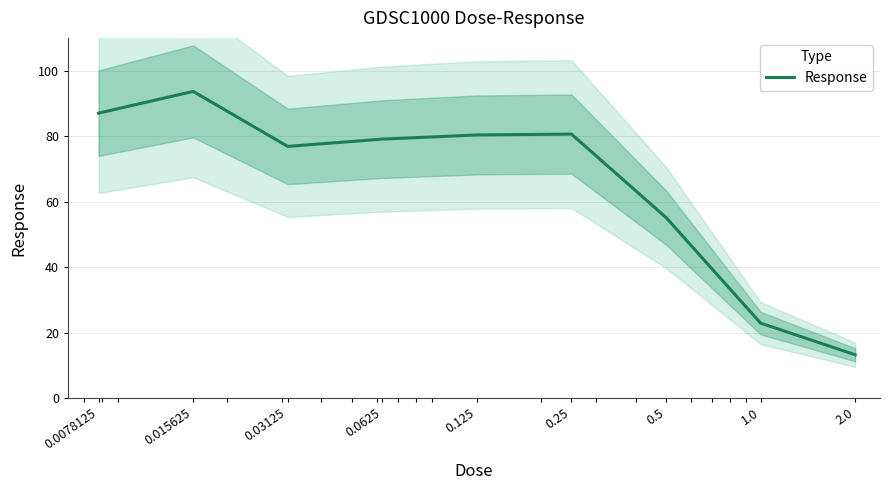

What is the ratio of the value at 1.0 to the value at 0.015625?

0.2